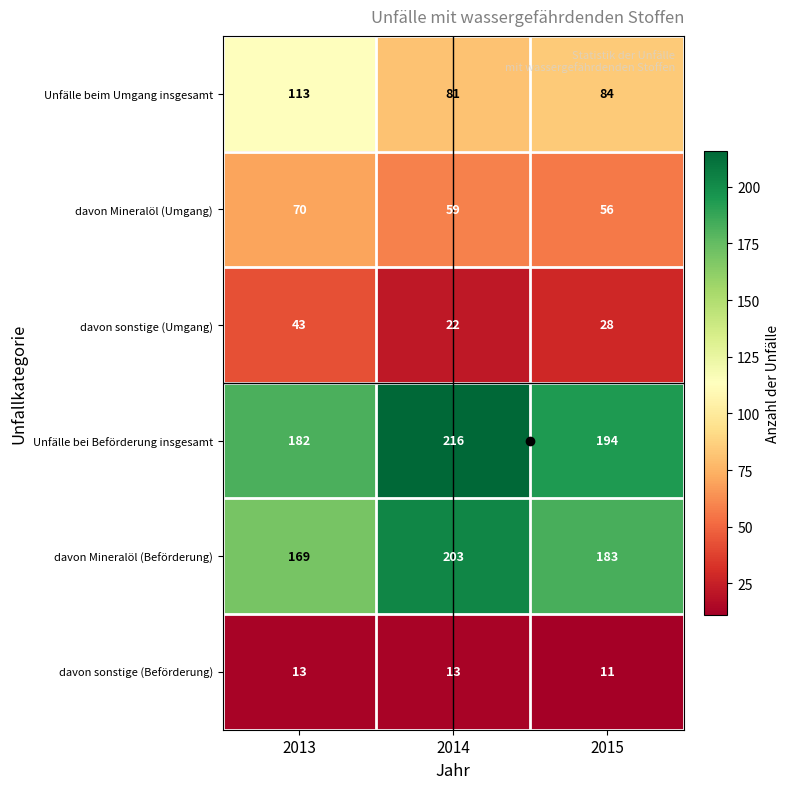

The value of davon Mineralöl (Umgang) at 2013 is 124. True or false?

False